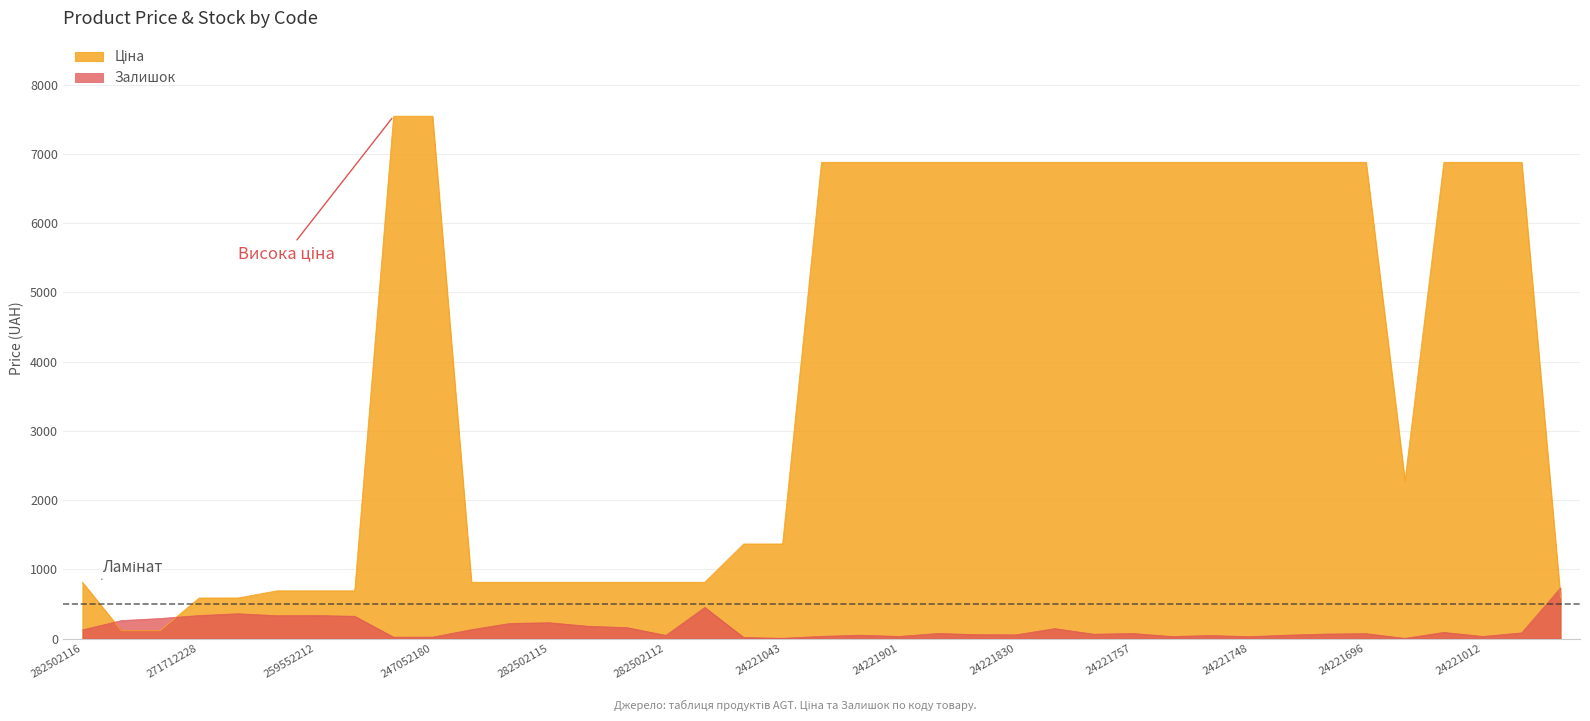

Does the chart have visible grid lines?

Yes